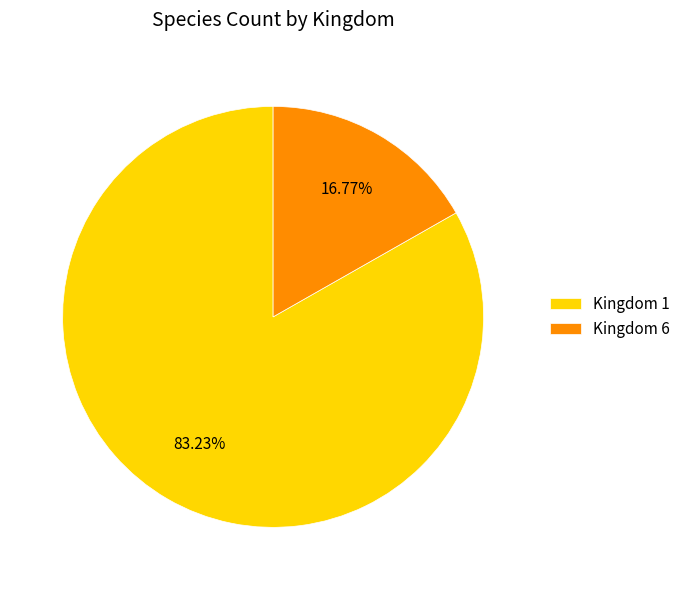

Count the number of slices in the pie.

2